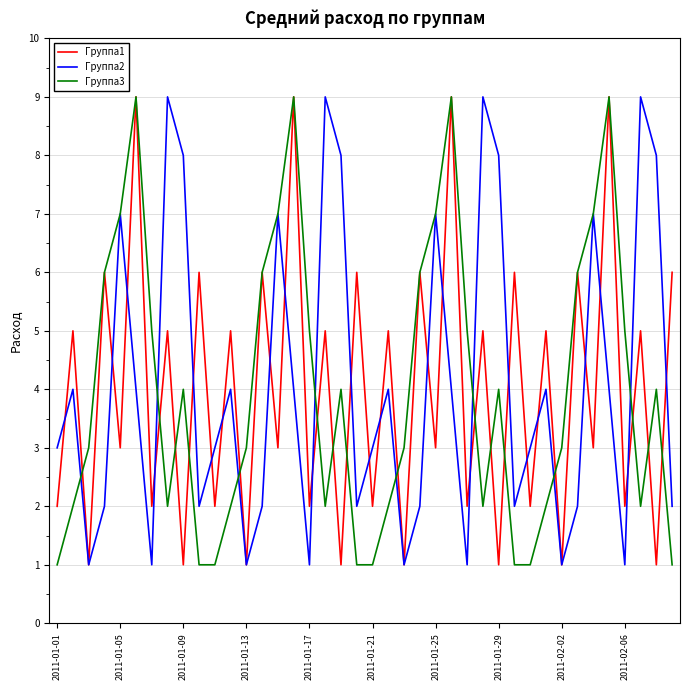

What is the greatest value displayed?

9